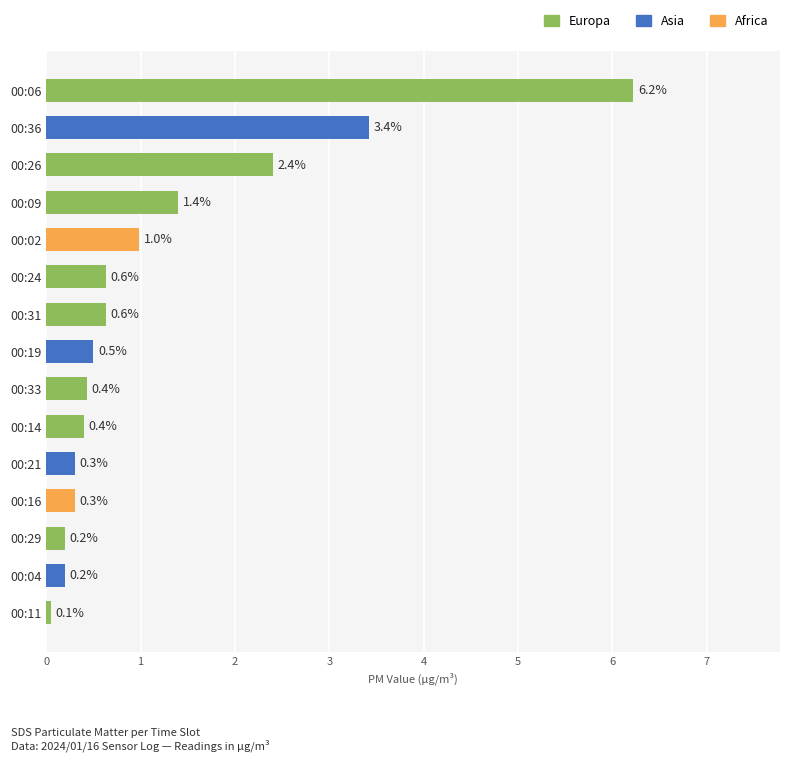

Reading top to bottom, list all the values displayed in this chart.

00:06=6.2	00:36=3.4	00:26=2.4	00:09=1.4	00:02=1.0	00:24=0.6	00:31=0.6	00:19=0.5	00:33=0.4	00:14=0.4	00:21=0.3	00:16=0.3	00:29=0.2	00:04=0.2	00:11=0.1